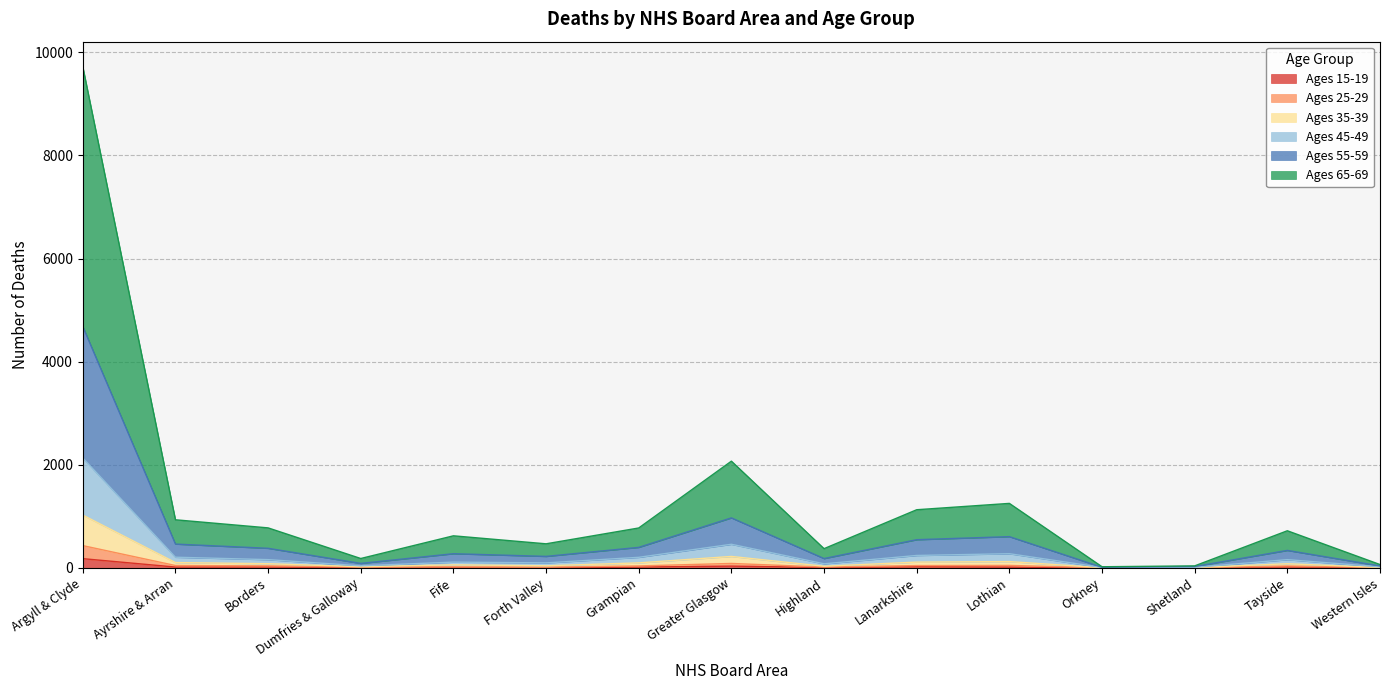

The Ages 65-69 series shows 98 at Western Isles. True or false?

False